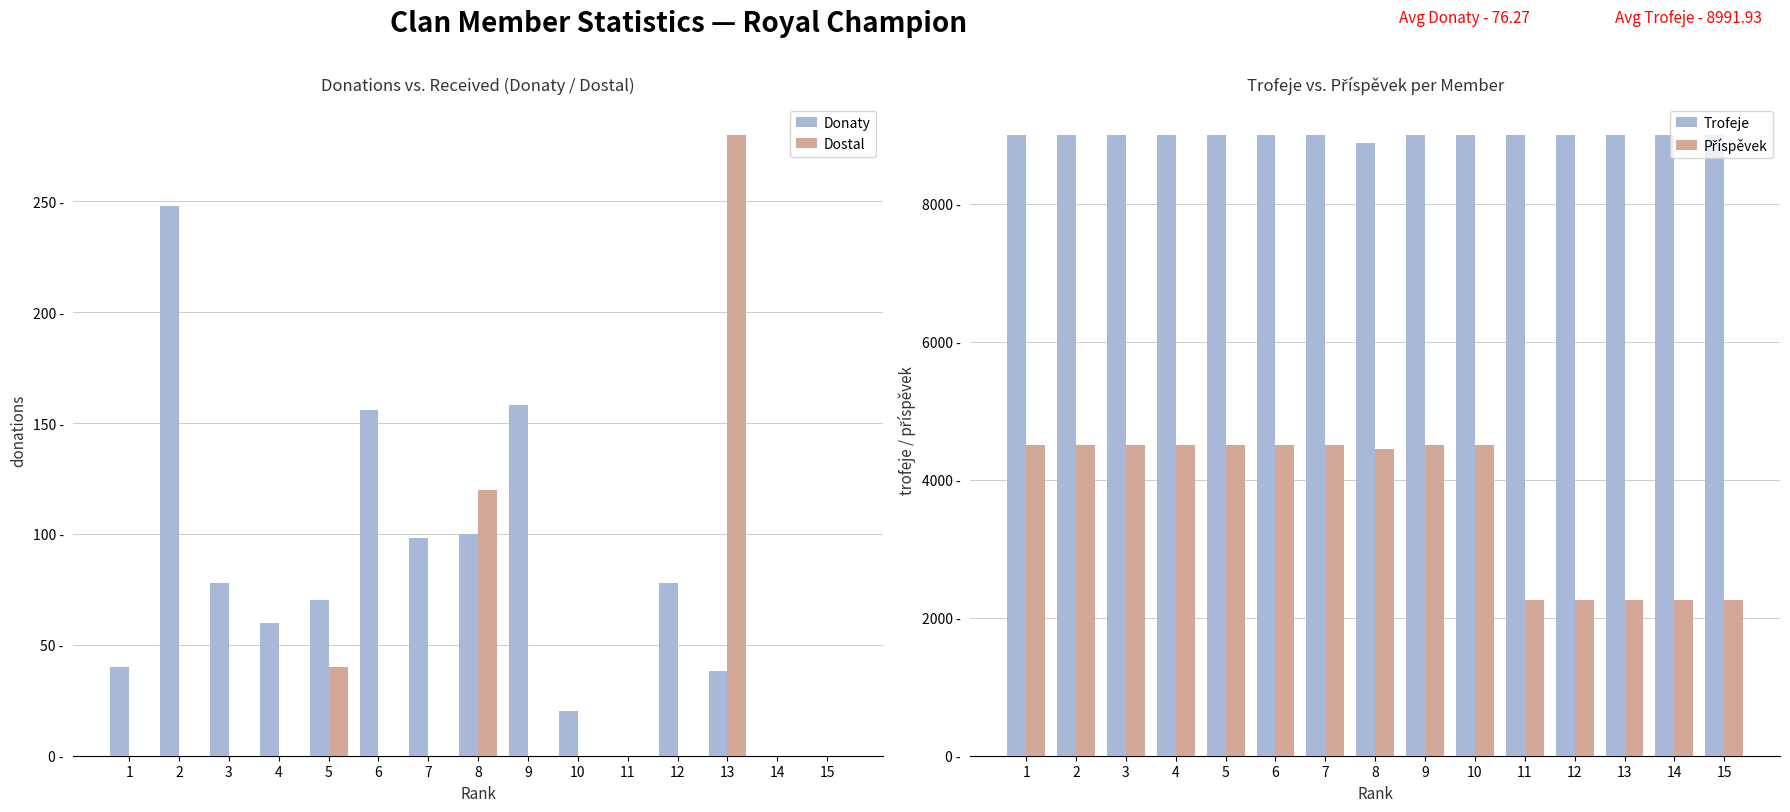

The value of Donaty at 3 is 118. True or false?

False